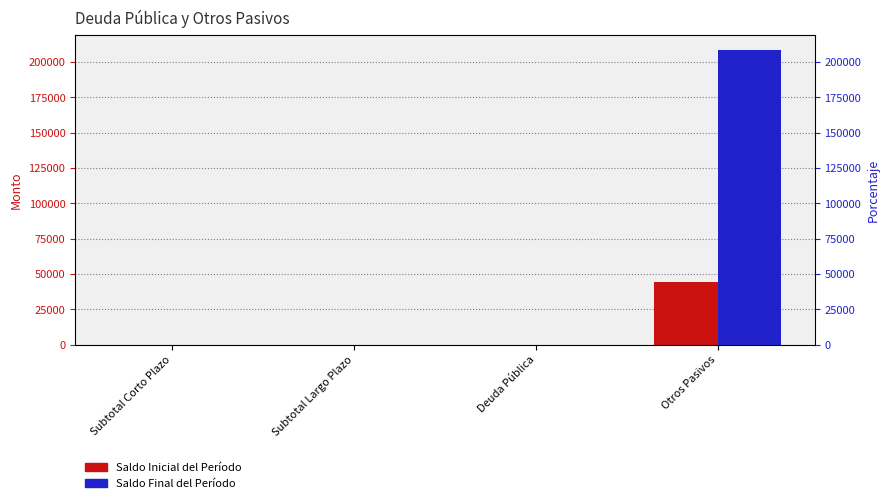

At which category does the chart reach its minimum across all series?

Subtotal Corto Plazo